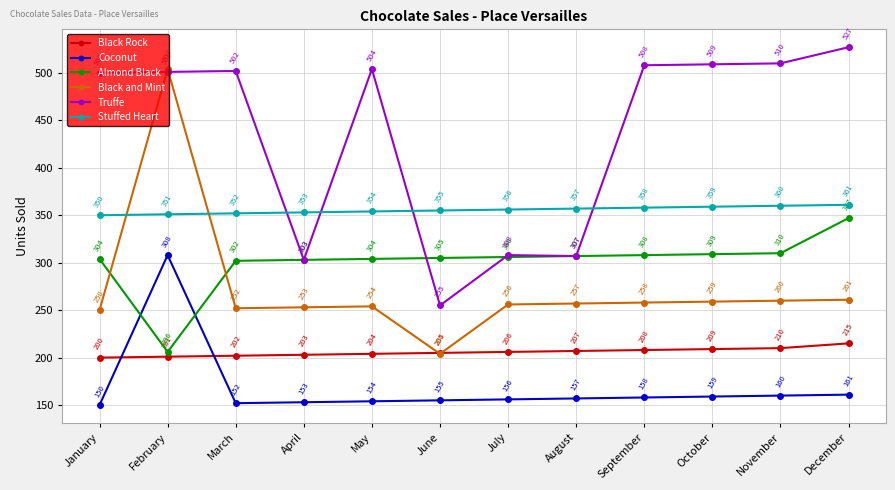

Reading left to right, what are all the values shown in this chart?

Black Rock: 200	201	202	203	204	205	206	207	208	209	210	215
Coconut: 150	308	152	153	154	155	156	157	158	159	160	161
Almond Black: 304	206	302	303	304	305	306	307	308	309	310	347
Black and Mint: 250	504	252	253	254	204	256	257	258	259	260	261
Truffe: 500	501	502	303	504	255	308	307	508	509	510	527
Stuffed Heart: 350	351	352	353	354	355	356	357	358	359	360	361